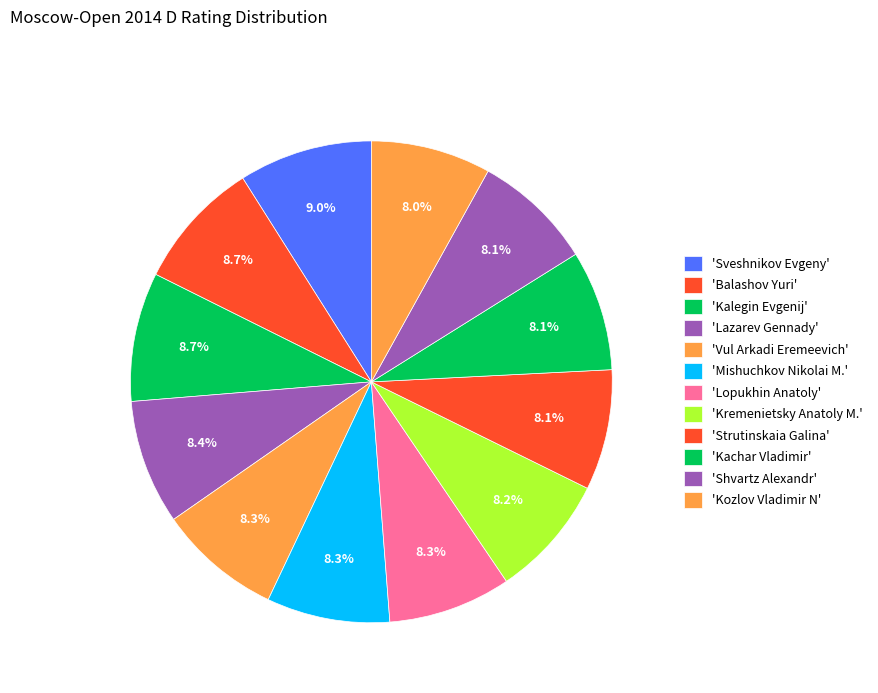

How many segments does this pie chart have?

12